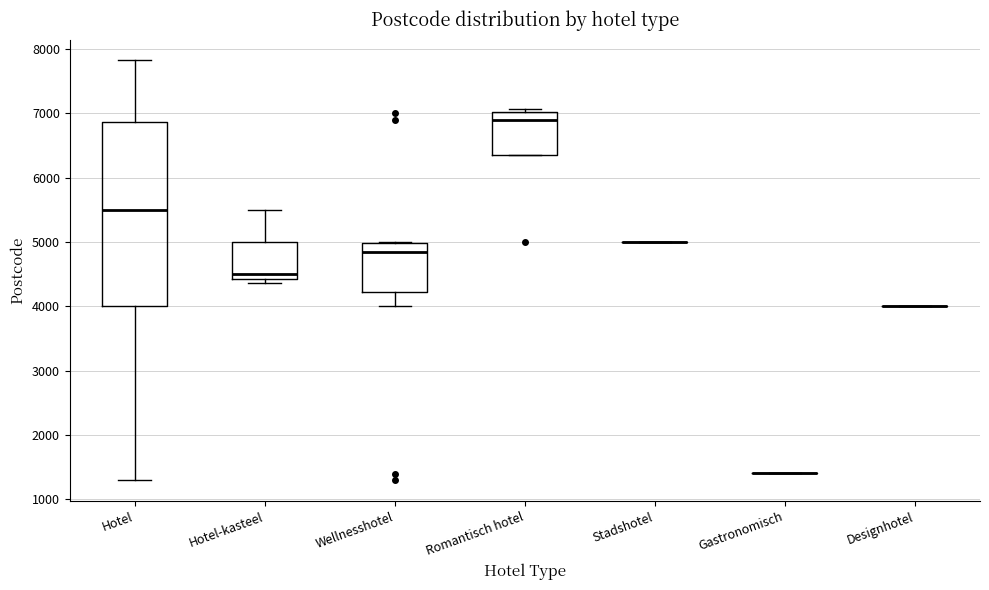

Comparing the boxes themselves (not the whiskers), which one is the tallest?

Hotel